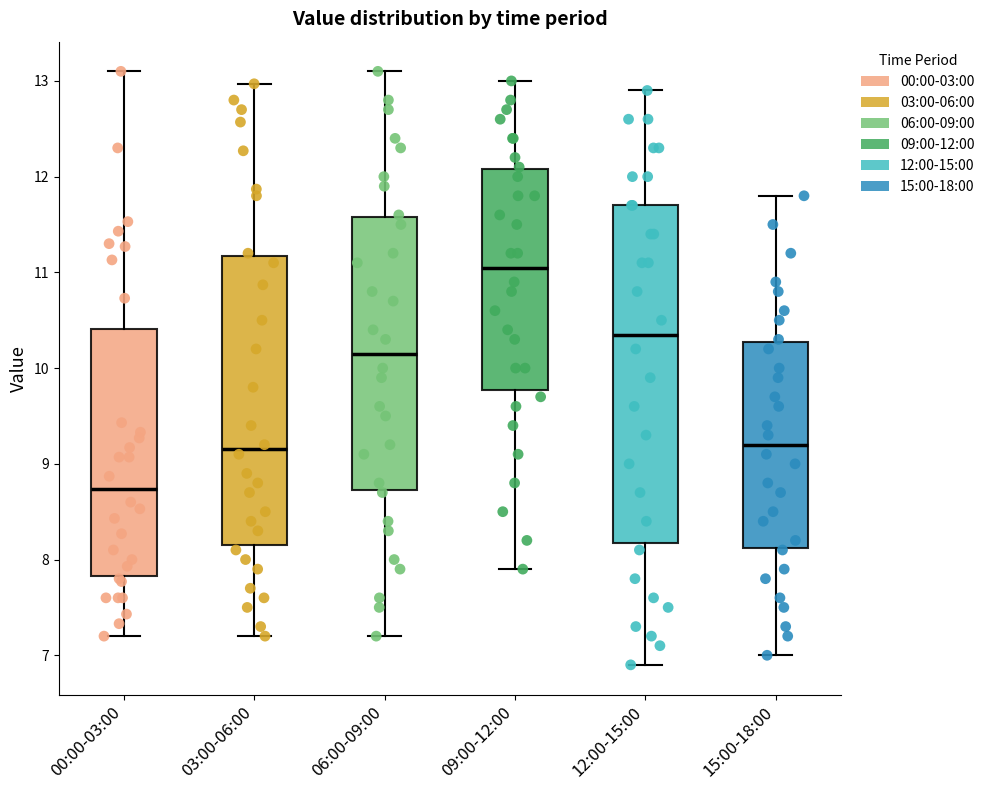

Which box's median line is the highest?

09:00-12:00